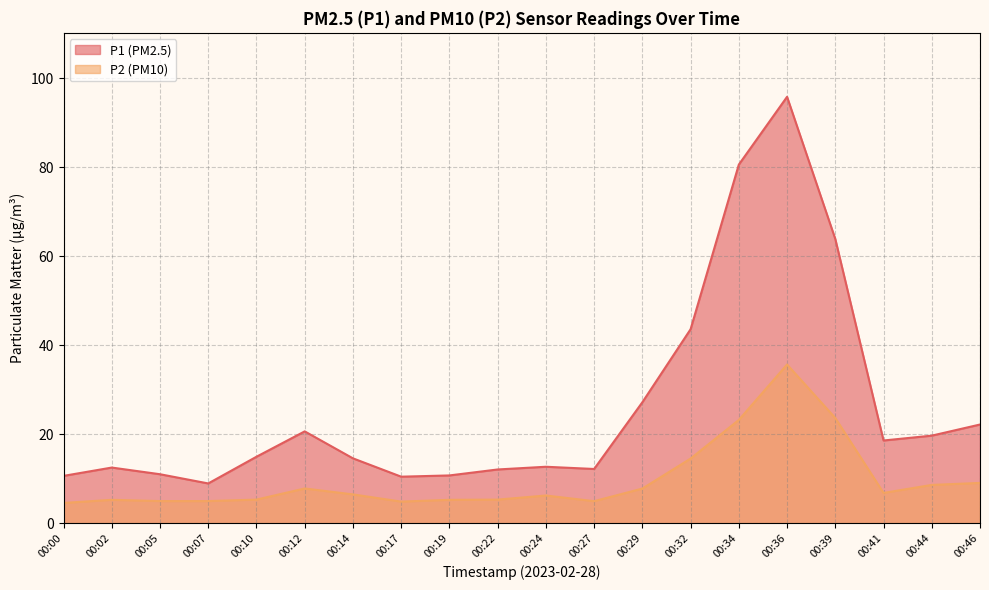

List the series in order of their peak value, lowest first.

P2 (PM10), P1 (PM2.5)